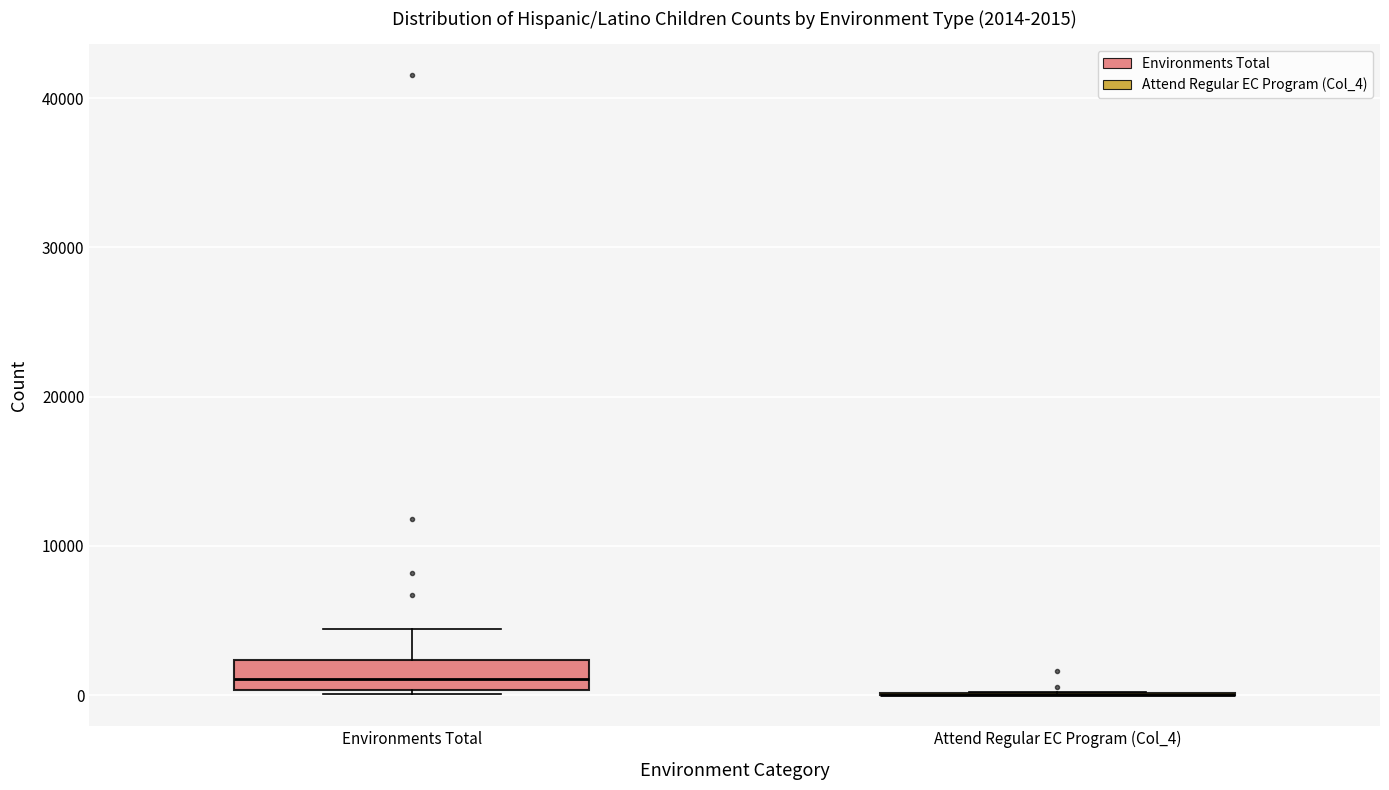

Comparing the boxes themselves (not the whiskers), which one is the tallest?

Environments Total